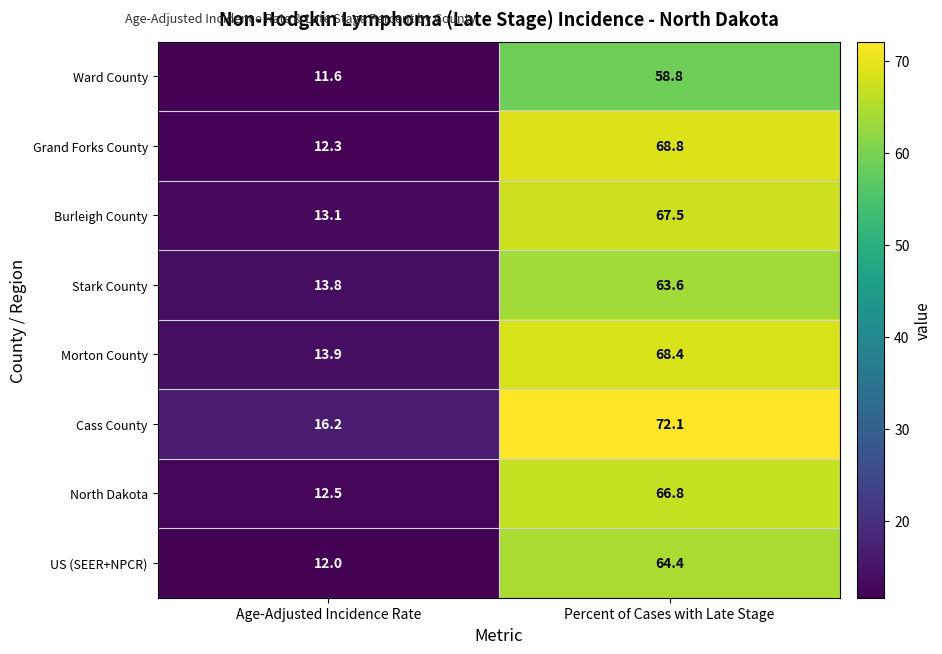

Is it true that North Dakota equals 66.8 at Percent of Cases with Late Stage?

True